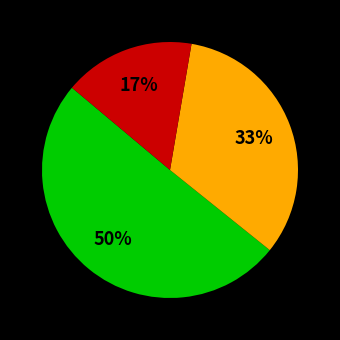

To the nearest percent, what is the average slice percentage?

33%